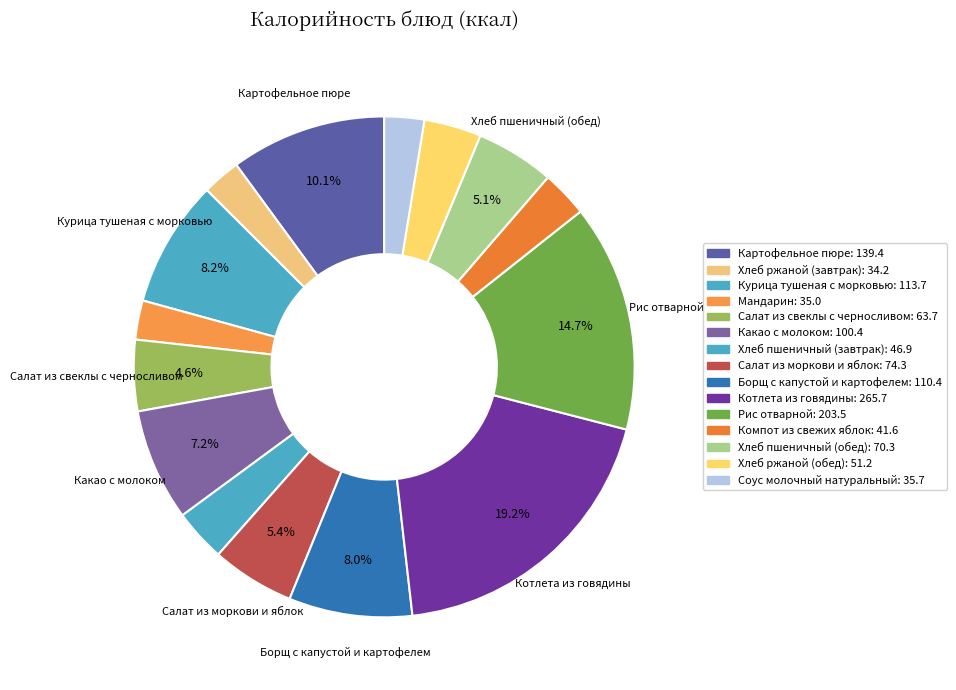

How many segments does this pie chart have?

15